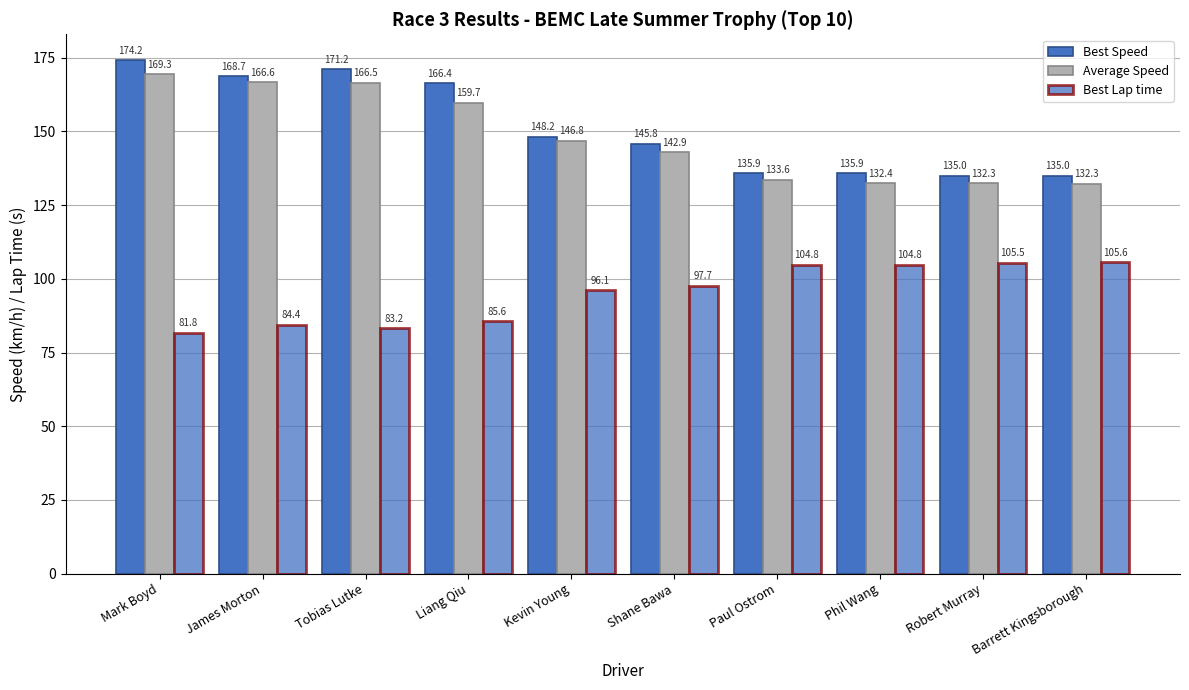

Which has a higher value, Barrett Kingsborough or Mark Boyd?

Mark Boyd